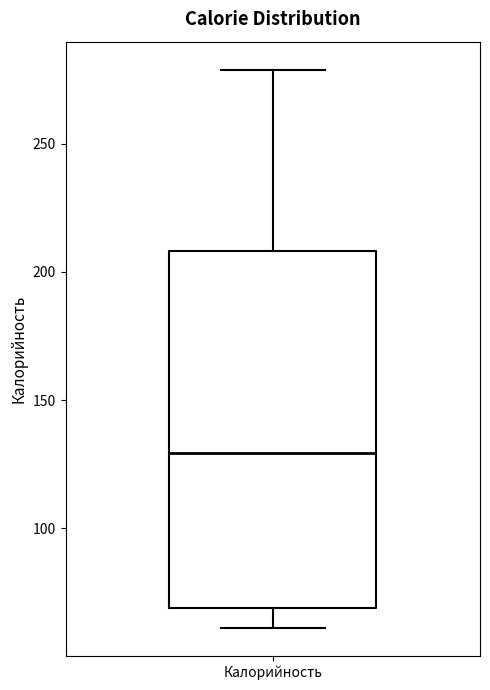

Where does the median line of the box for Калорийность sit on the y-axis? The values are not printed on the chart, so give them approximately, as read against the axis.

130